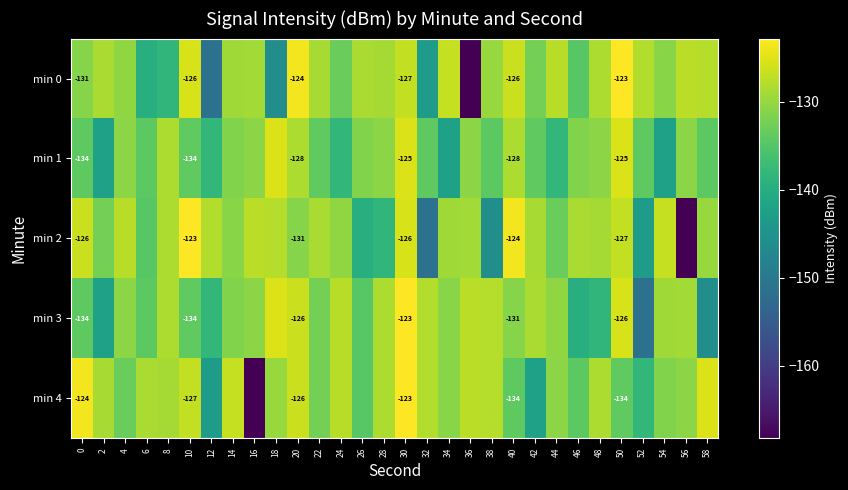

What is the total value across all series at 14?

-649.7